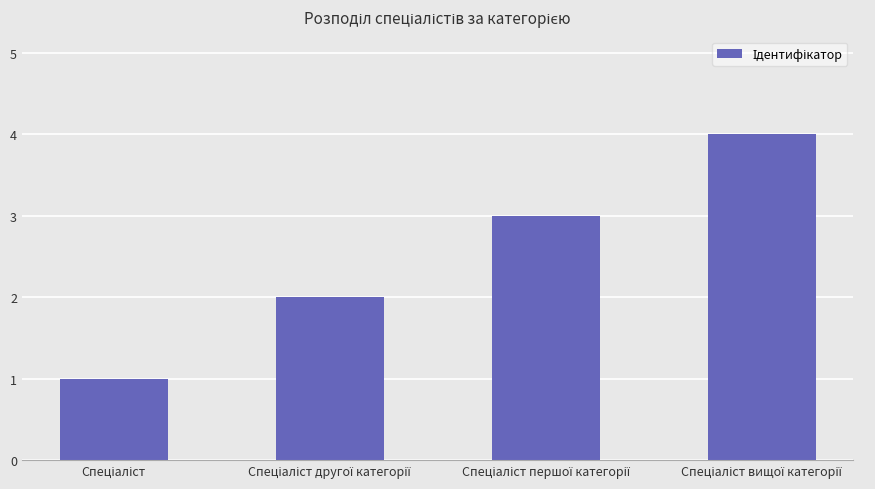

What is the difference between the maximum and minimum values?

3